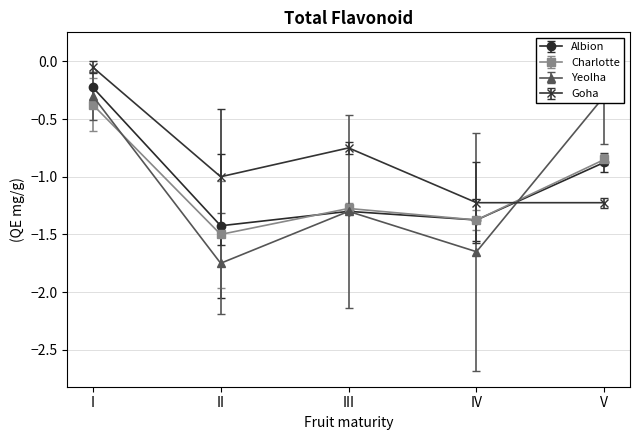

What is the value of the Albion point at the 1st from the left?

-0.2